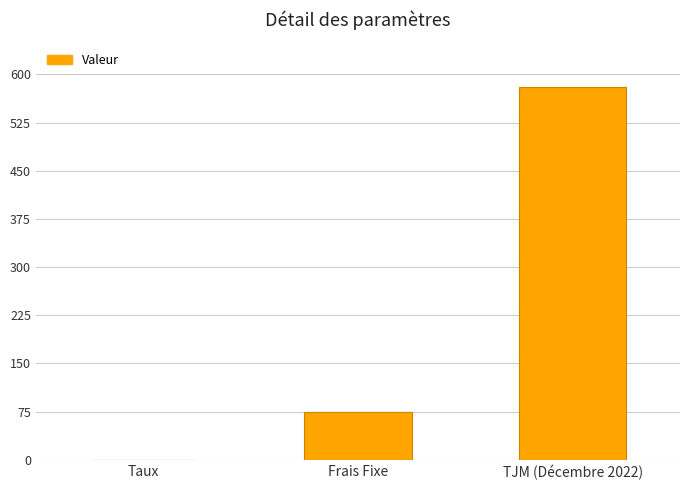

What is the average value?

218.4